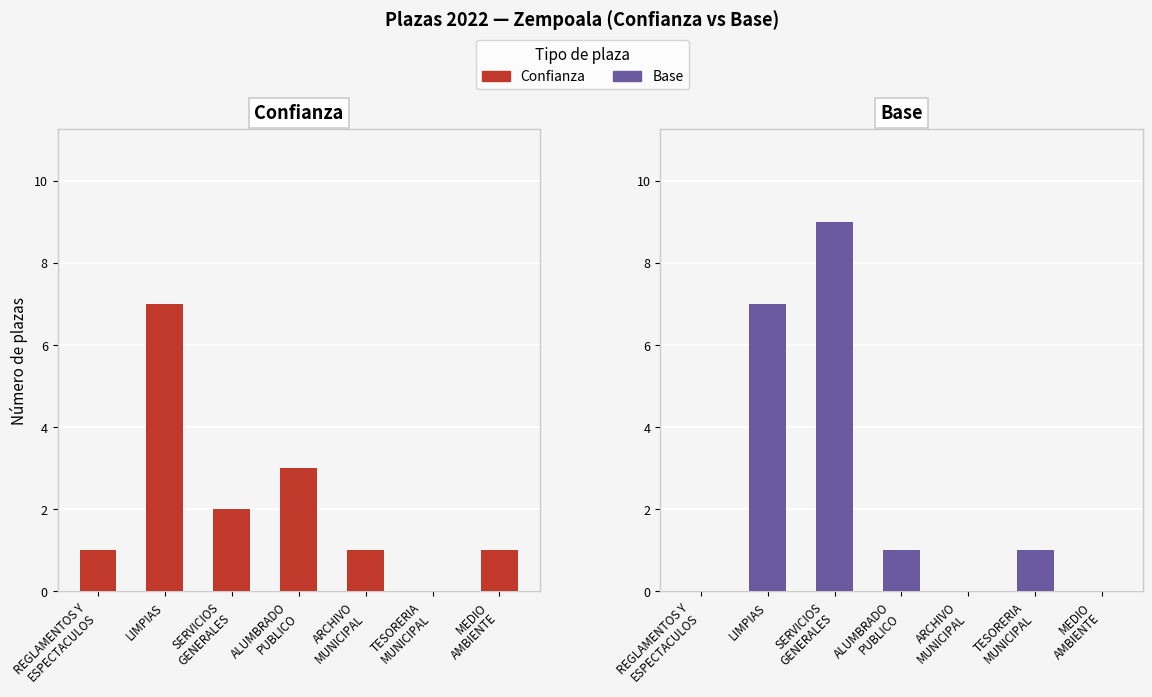

True or false: Base has a value of 4 at SERVICIOS
GENERALES.

False